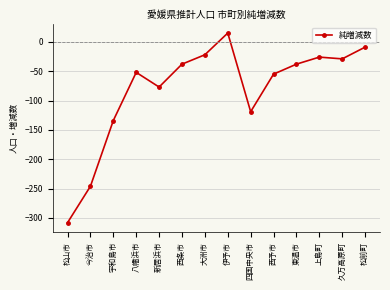

The value at 西予市 is -33. True or false?

False